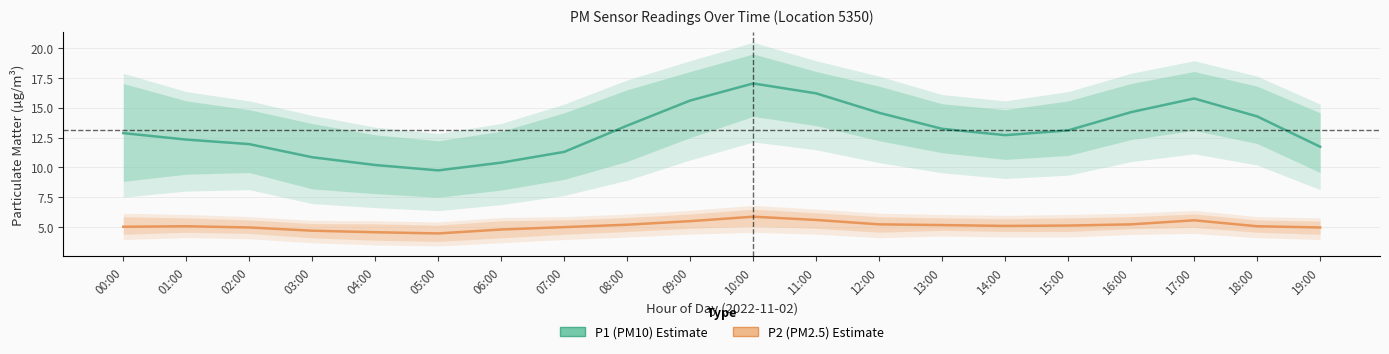

What is the minimum value for P2 (PM2.5) Estimate?

4.5